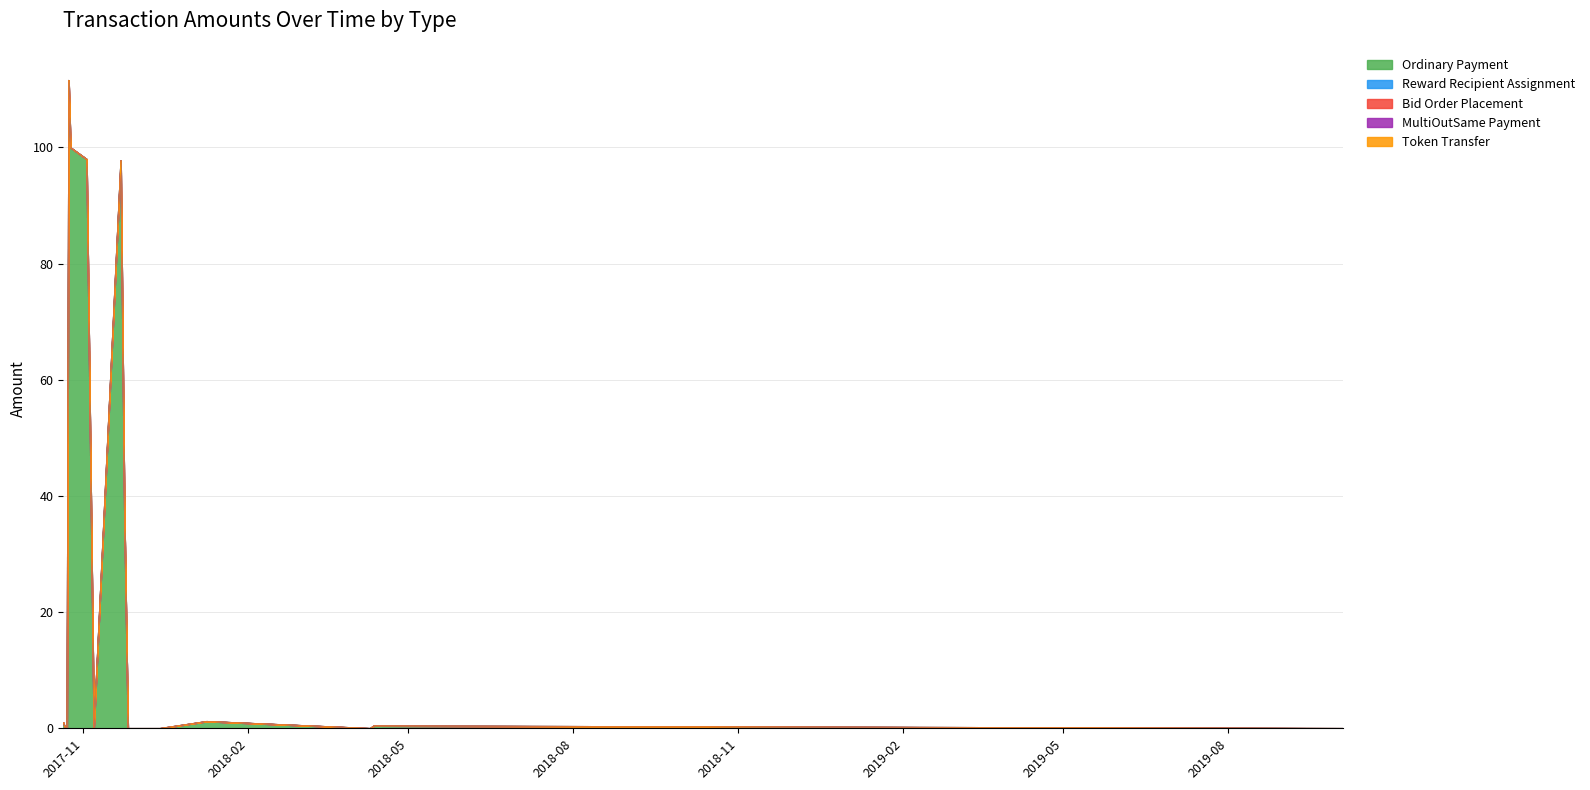

At how many categories does at least one series exceed 34?

5